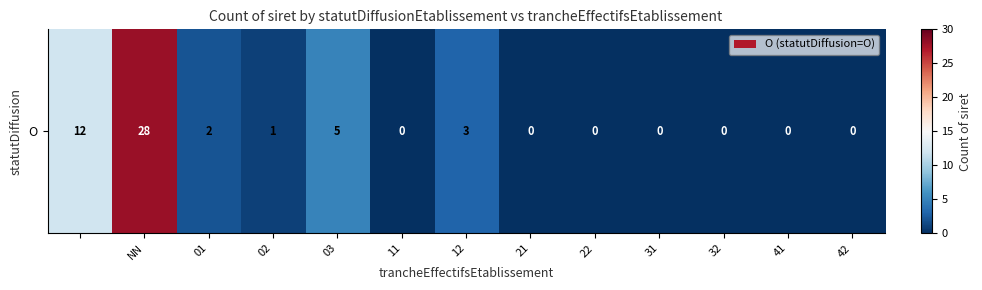

The value at 31 is 10. True or false?

False